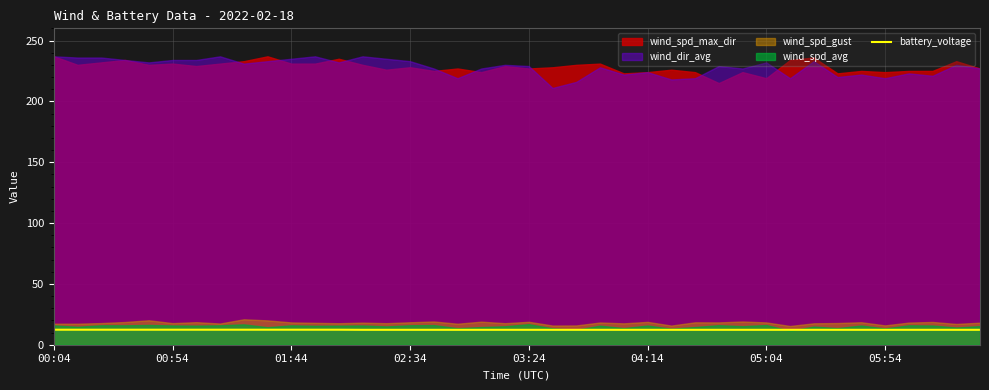

What position from the right is 28?

12